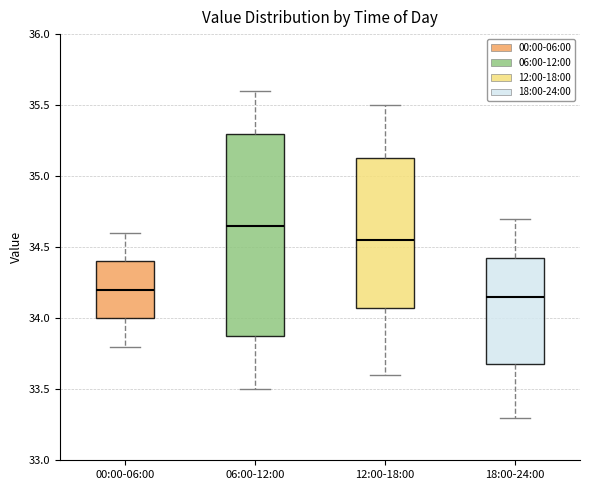

Where does the lower whisker of the box for 12:00-18:00 end on the y-axis? The values are not printed on the chart, so give them approximately, as read against the axis.

33.60